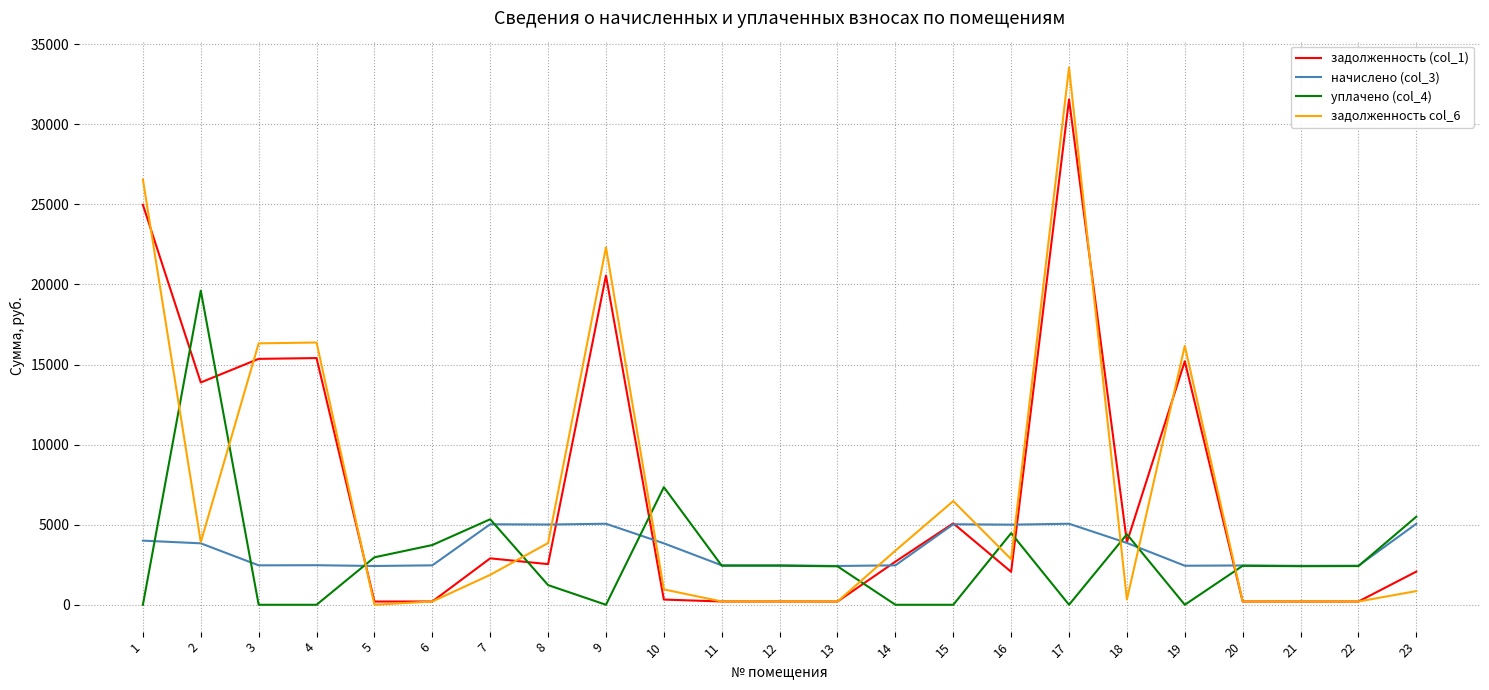

The value of уплачено (col_4) at 16 is 6104.6. True or false?

False